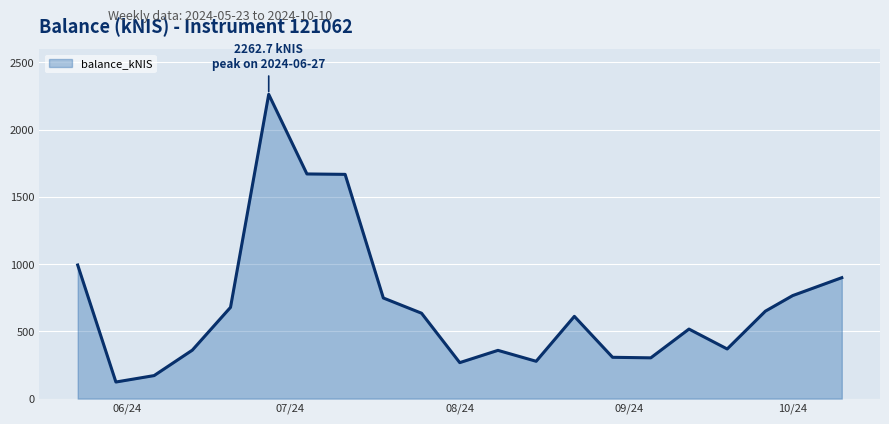

What is the minimum value shown in the chart?

123.6